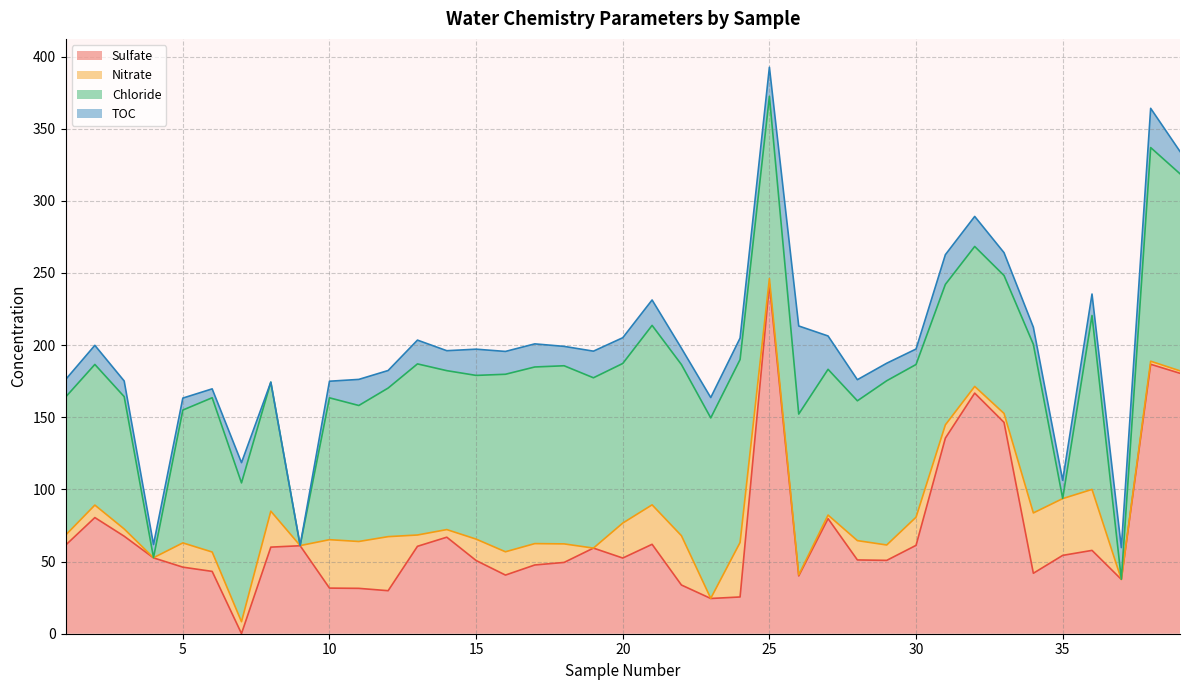

What is the value of the Sulfate point at the 34th from the left?

41.9